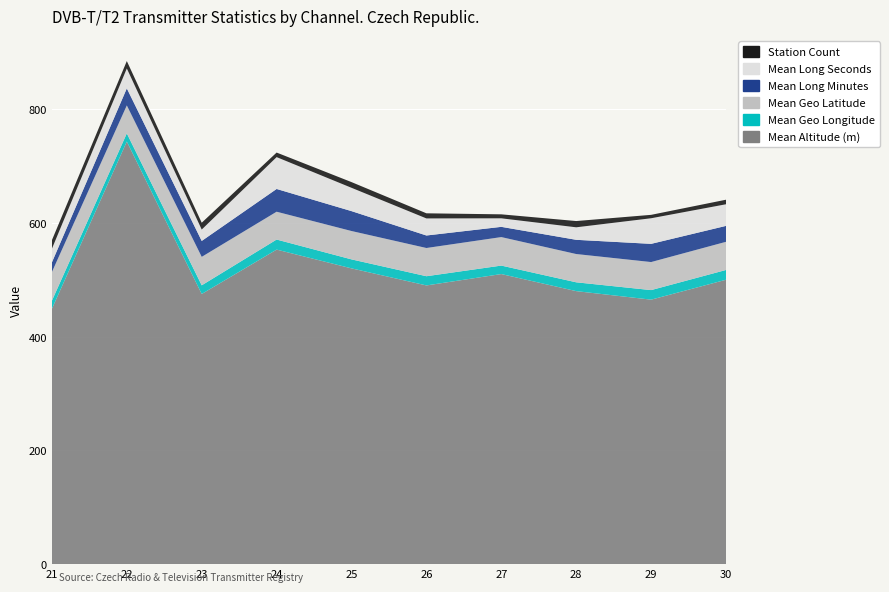

Reading left to right, extract all data points from this chart.

Mean Altitude (m): 21=449.0	22=743.0	23=475.0	24=553.0	25=520.0	26=490.0	27=510.0	28=480.0	29=465.0	30=500.0
Mean Geo Longitude: 21=14.2	22=14.3	23=15.2	24=17.7	25=15.8	26=16.2	27=14.9	28=15.5	29=16.8	30=17.2
Mean Geo Latitude: 21=50.4	22=49.1	23=50.0	24=48.9	25=49.9	26=49.6	27=50.1	28=49.7	29=49.3	30=49.5
Mean Long Minutes: 21=17.0	22=30.0	23=28.0	24=40.0	25=35.0	26=22.0	27=18.0	28=25.0	29=32.0	30=28.0
Mean Long Seconds: 21=24.0	22=35.0	23=20.0	24=56.0	25=41.0	26=30.0	27=15.0	28=22.0	29=45.0	30=38.0
Station Count: 21=15.0	22=13.0	23=12.0	24=8.0	25=10.0	26=9.0	27=7.0	28=11.0	29=6.0	30=8.0